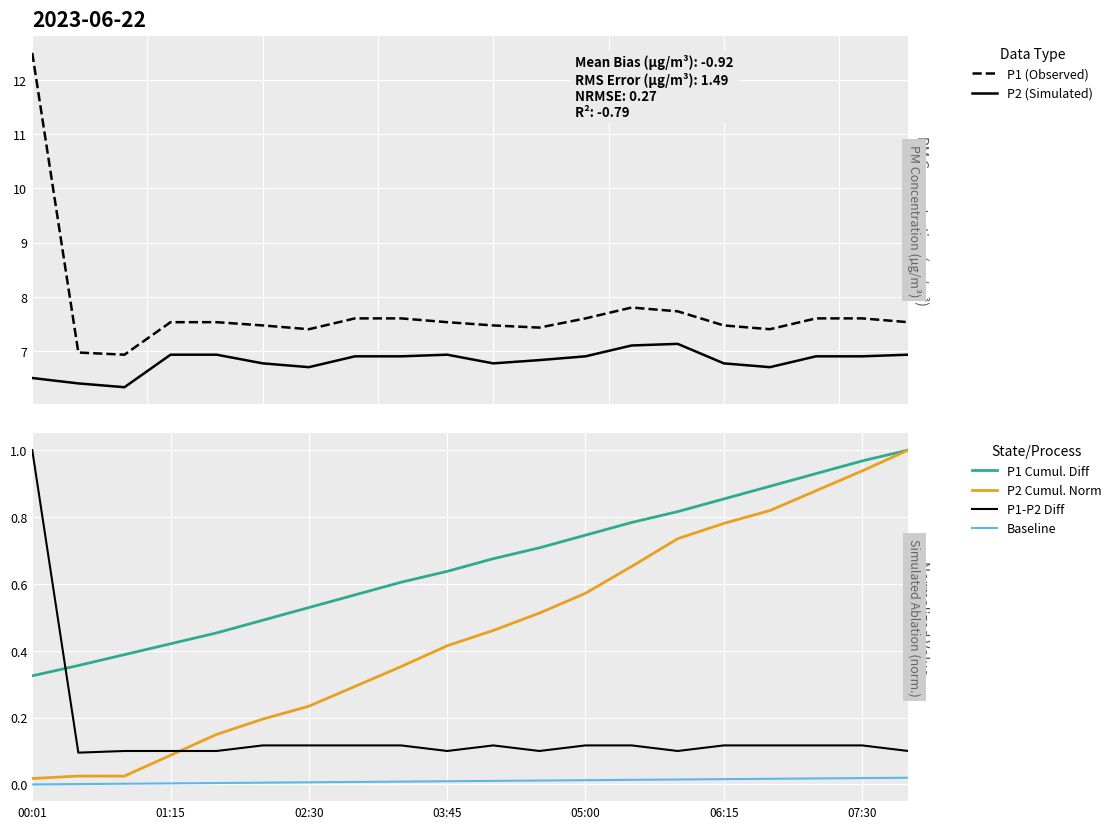

True or false: P1-P2 Diff and P1 (Observed) cross at least once.

False